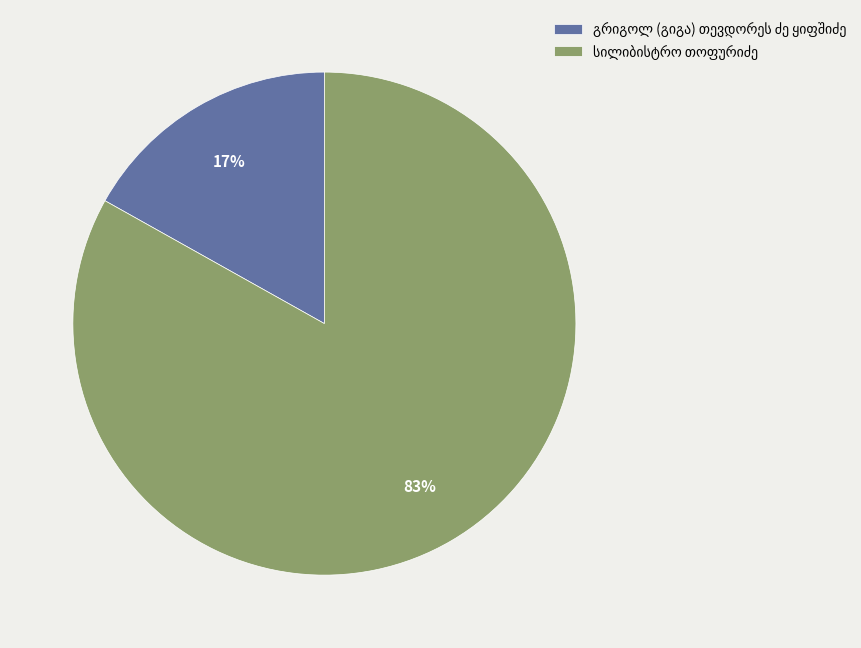

To the nearest percent, what is the difference between the largest and smallest slice percentages?

66%